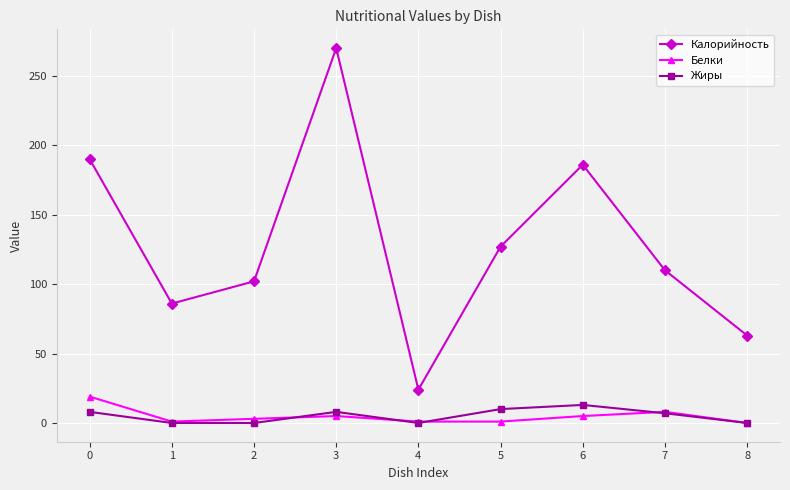

What is the average value of the Калорийность series?

129